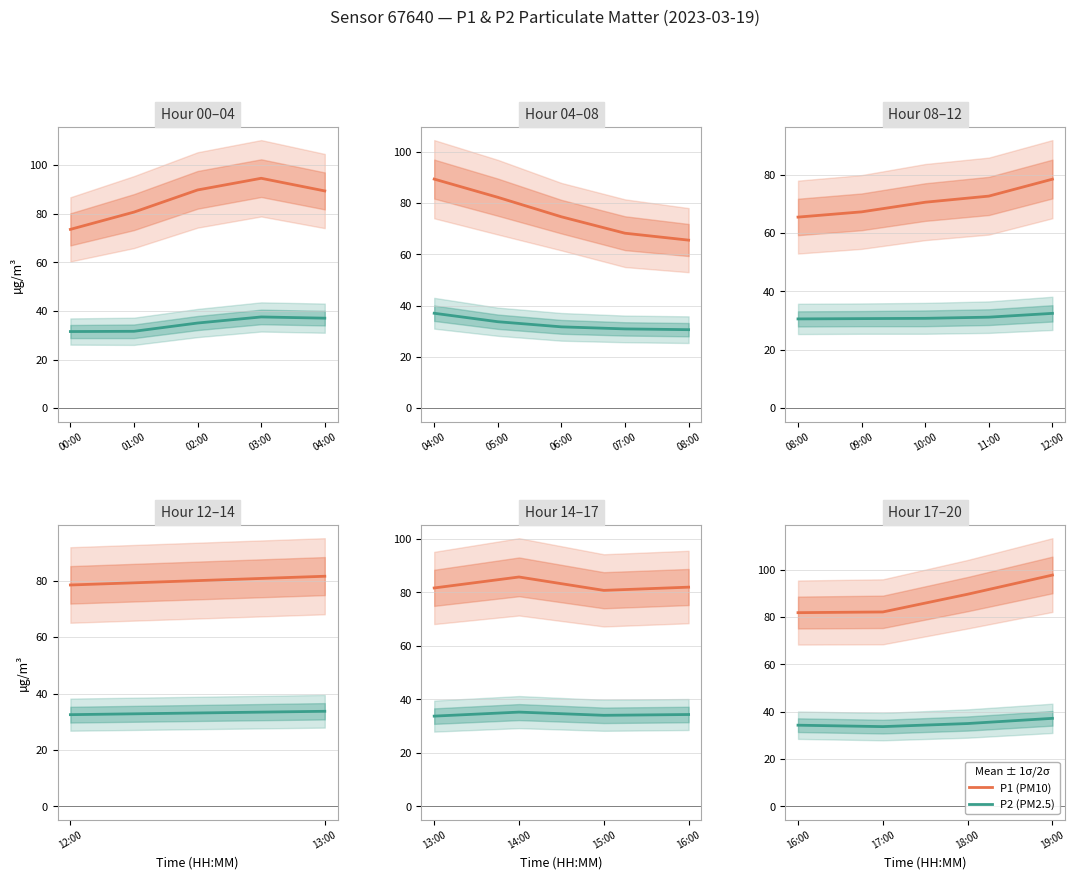

What is the maximum value shown in the chart?

97.8